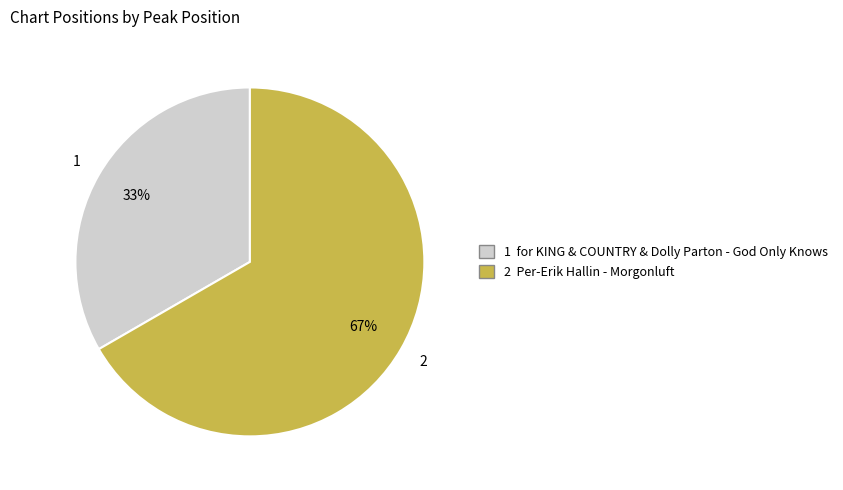

Count the number of slices in the pie.

2